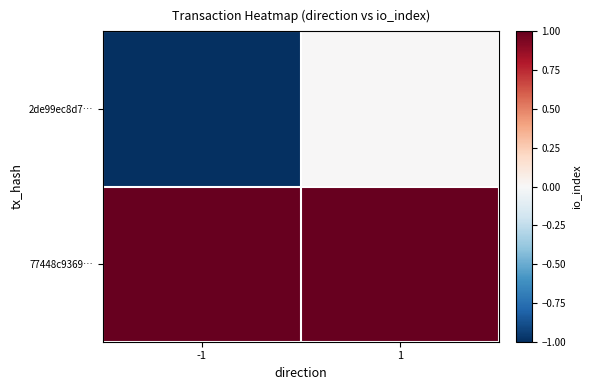

Reading right to left, transcribe all the data shown in this chart.

2de99ec8d7…: 1=0	-1=-1
77448c9369…: 1=1	-1=1